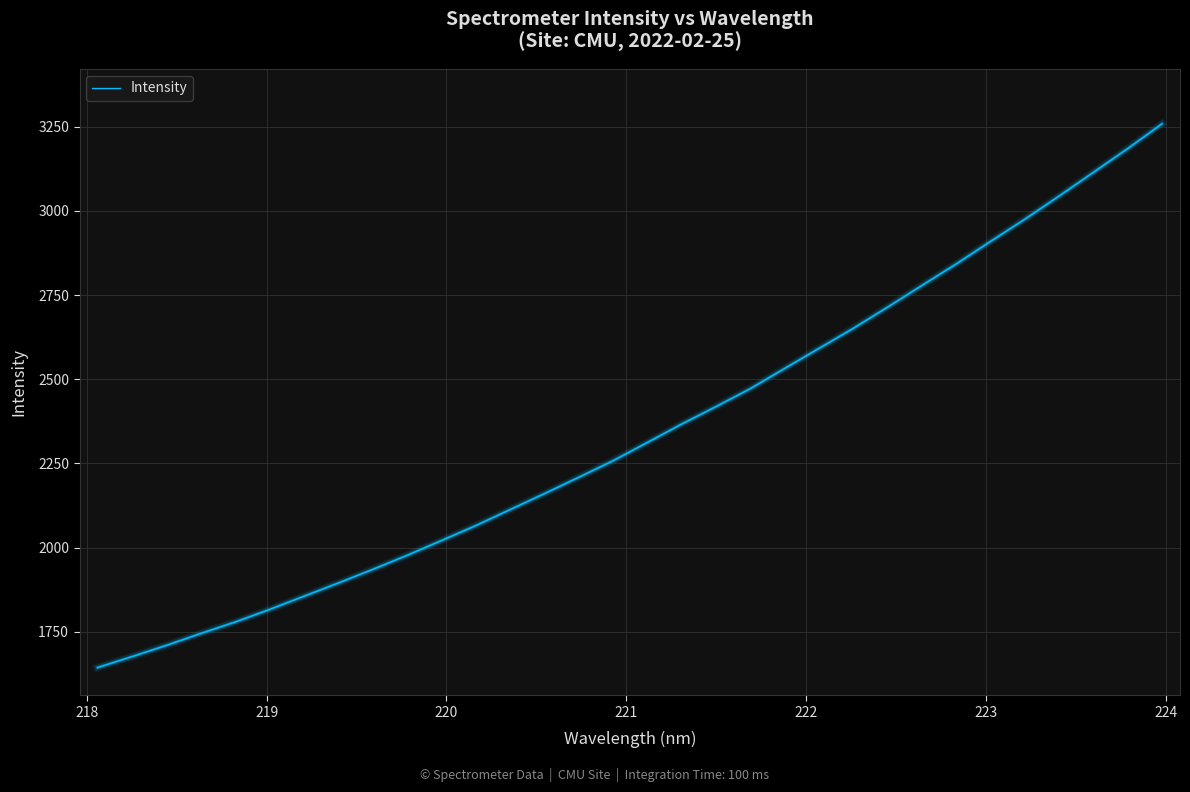

True or false: the data has more than 1 interior local peaks.

False